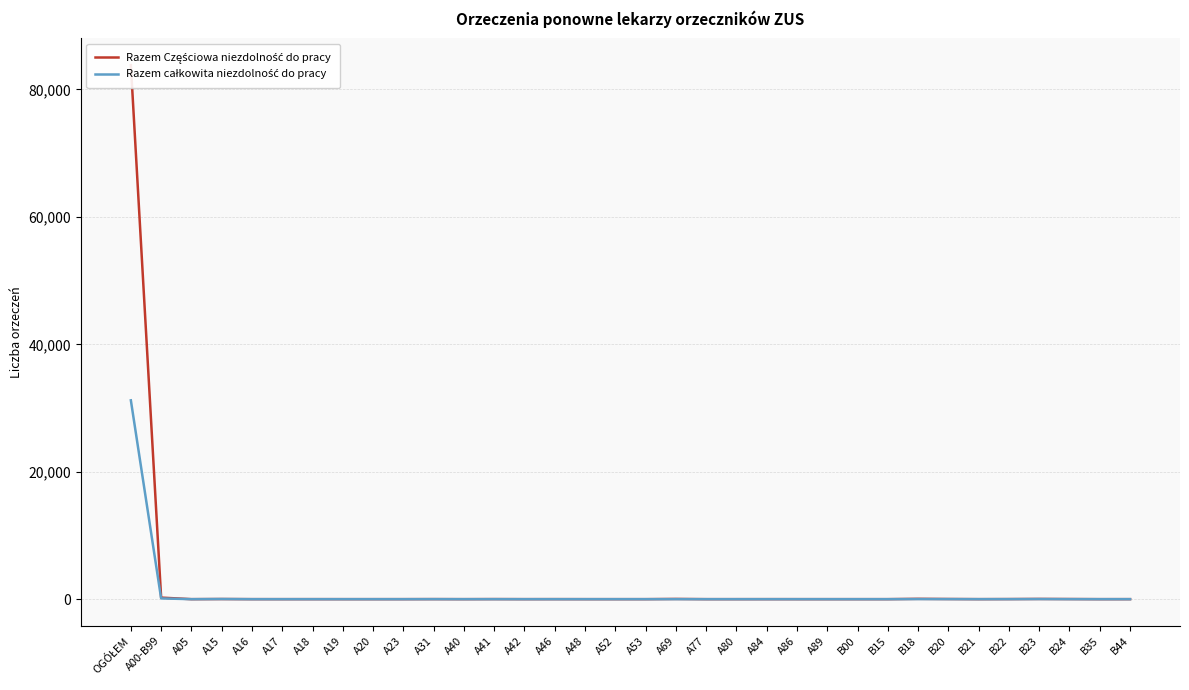

What position from the left is A16?

5